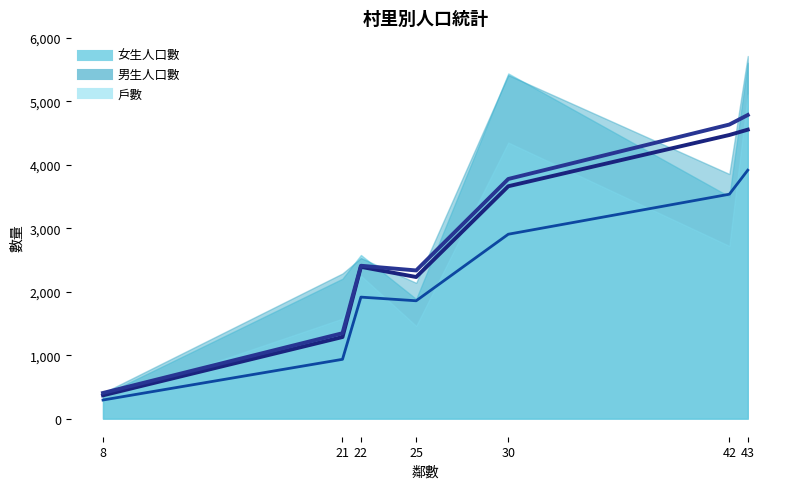

At how many categories does at least one series exceed 1968?

6